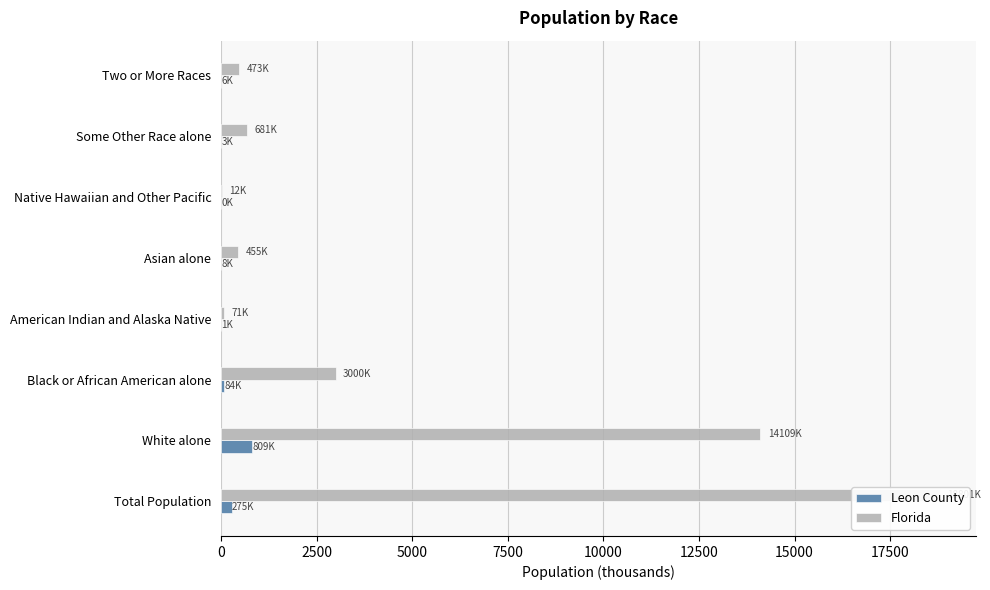

Rank the series by their maximum value, from highest to lowest.

Florida, Leon County